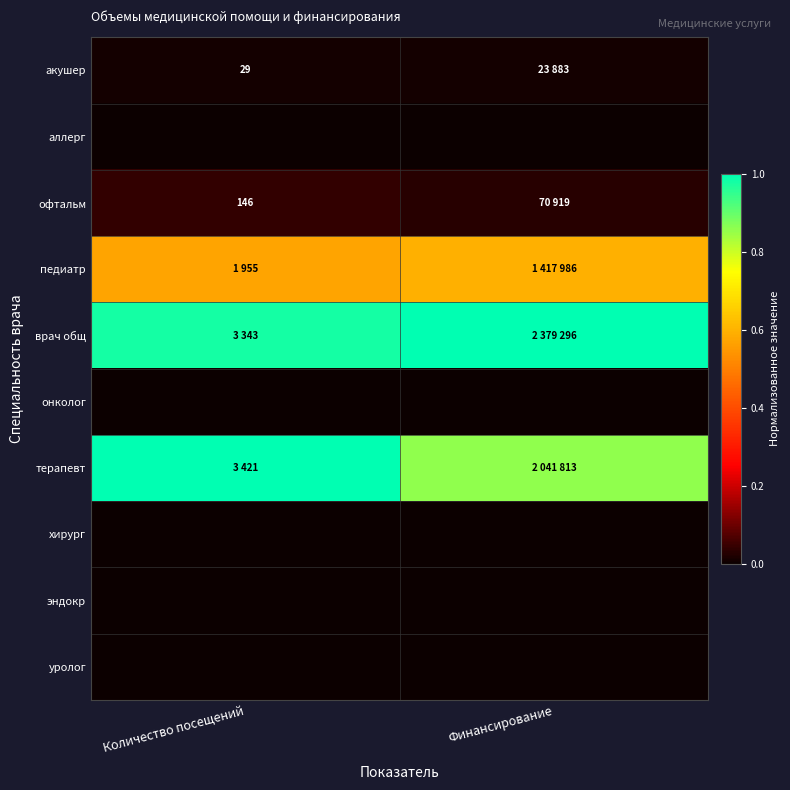

Which series has the largest total across all categories?

врач общ